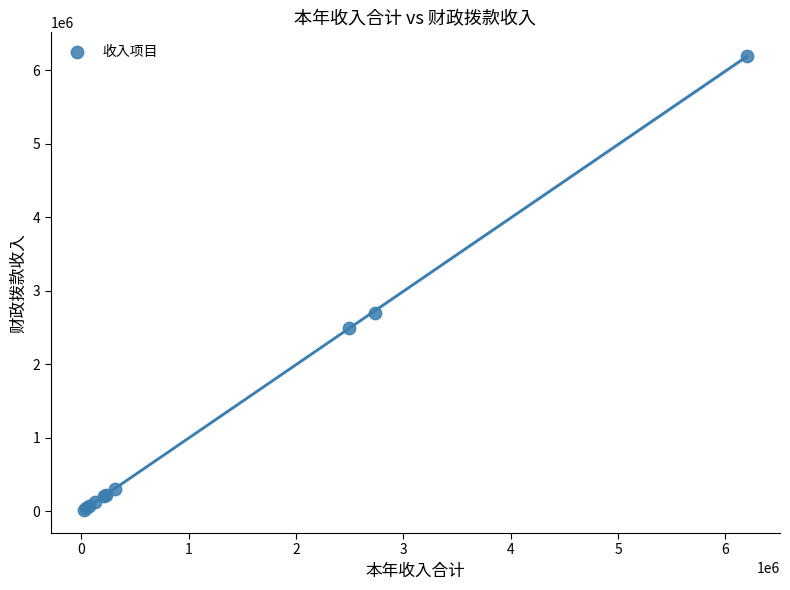

What Y value in the scatter plot is closest to 3111266?

2702512.7